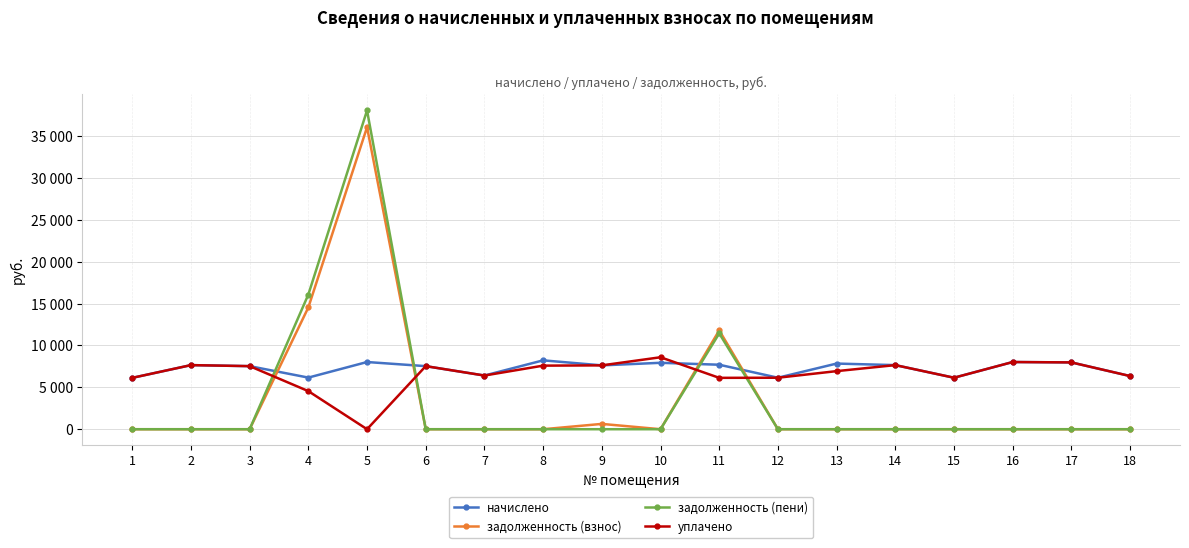

What is the sum of all задолженность (взнос) values?

62991.0